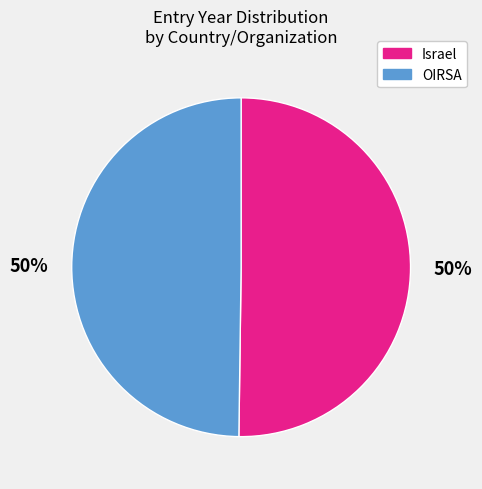

To the nearest percent, what is the combined percentage of OIRSA and Israel?

100%